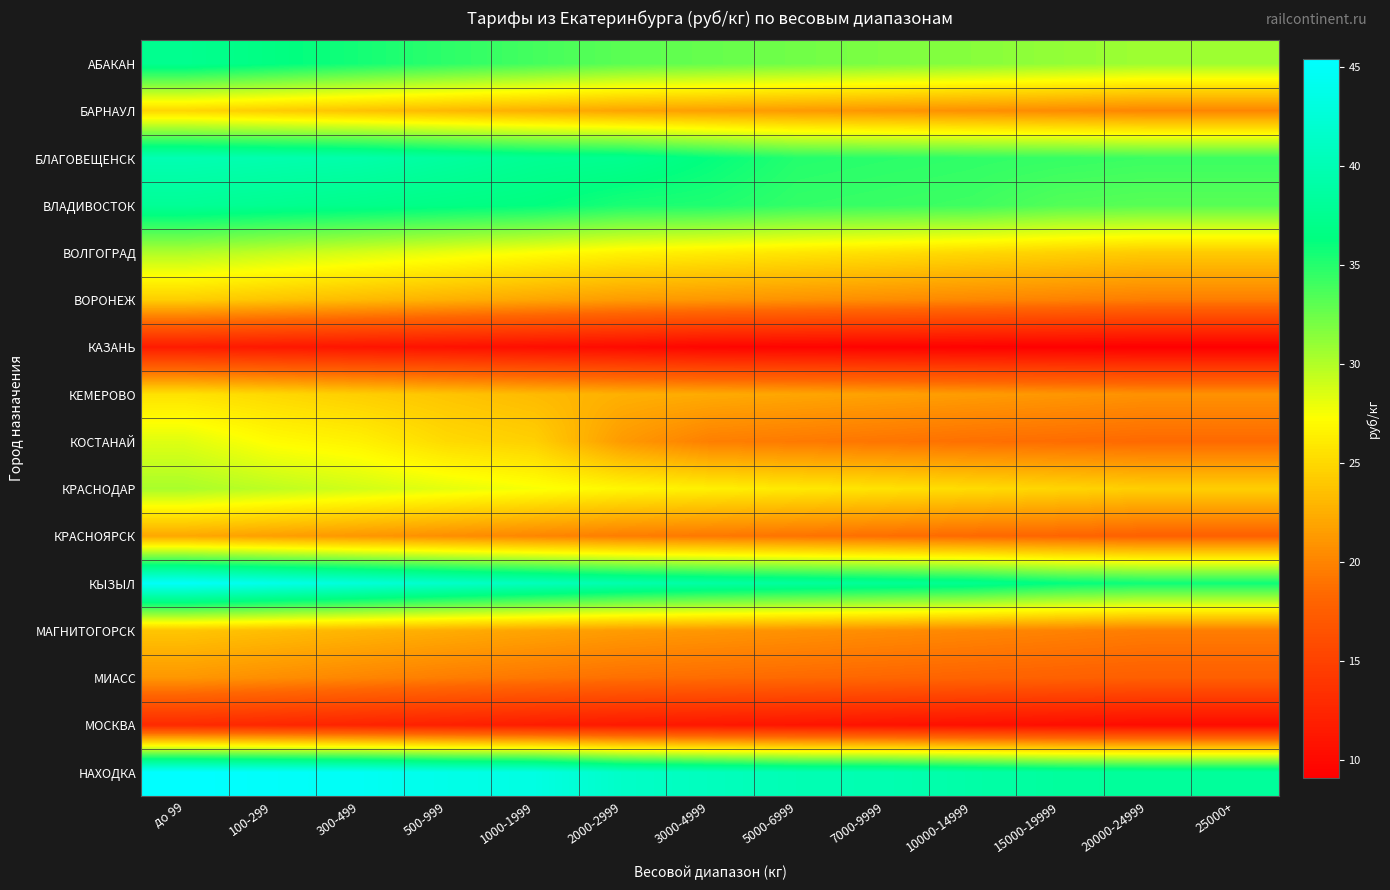

At which category is the sum across all series the highest?

до 99